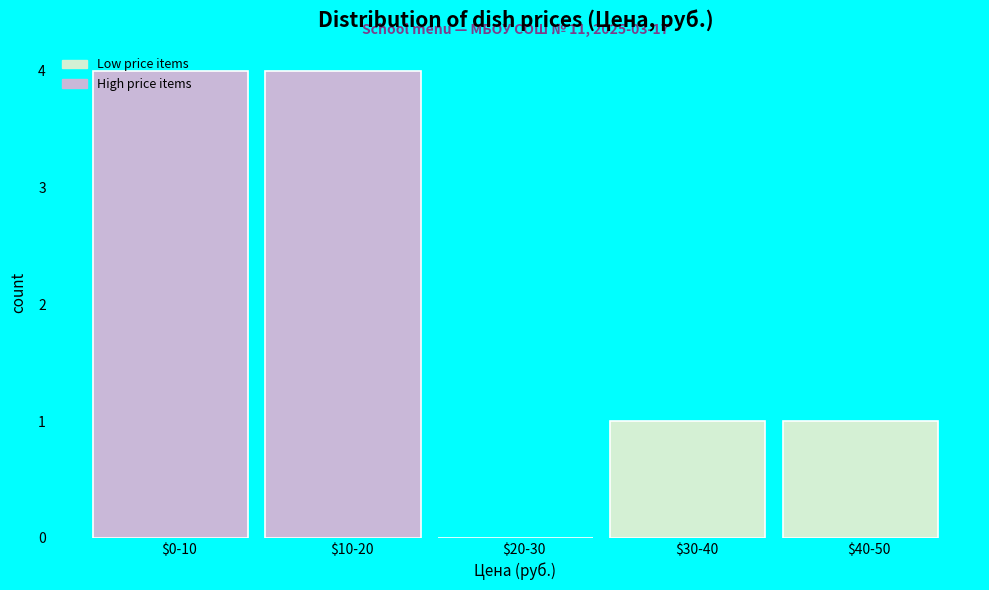

Is it true that the value at $0-10 is 2?

False